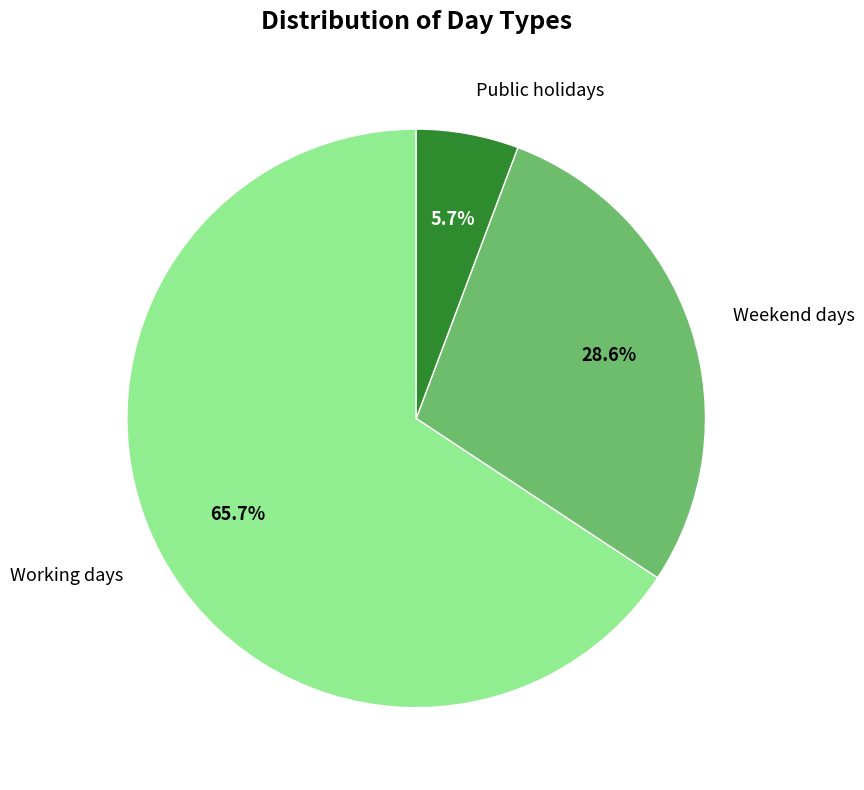

What percentage is NOT represented by Working days?

34.3%